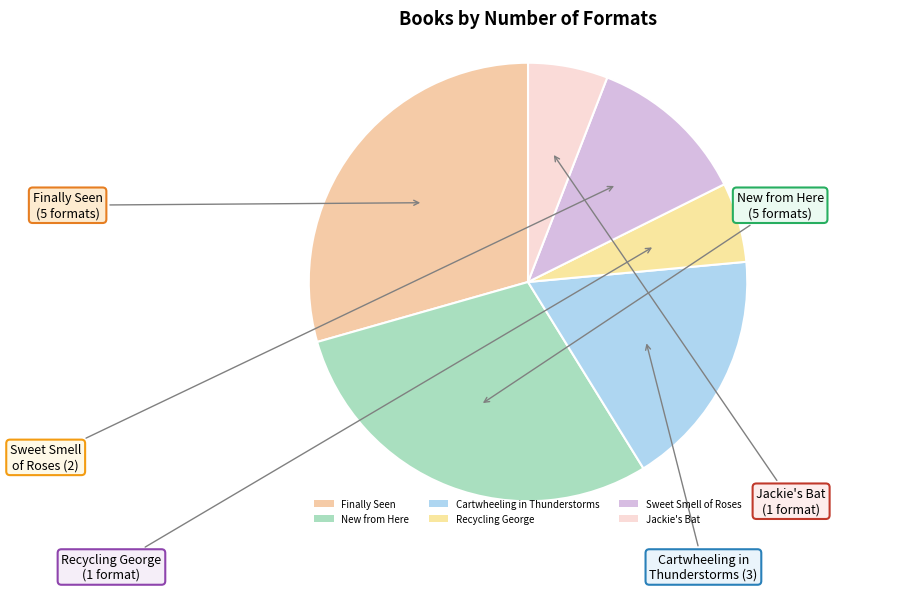

How many segments does this pie chart have?

6